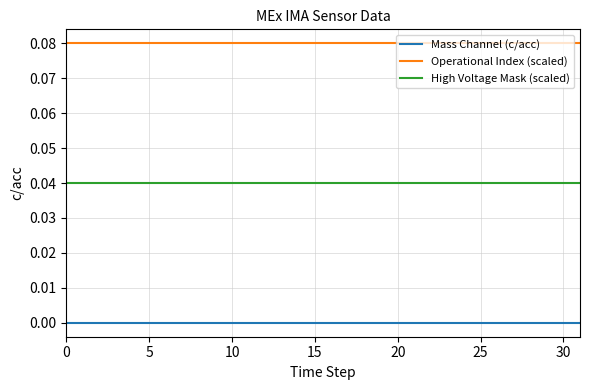

True or false: Mass Channel (c/acc) and Operational Index (scaled) cross at least once.

False